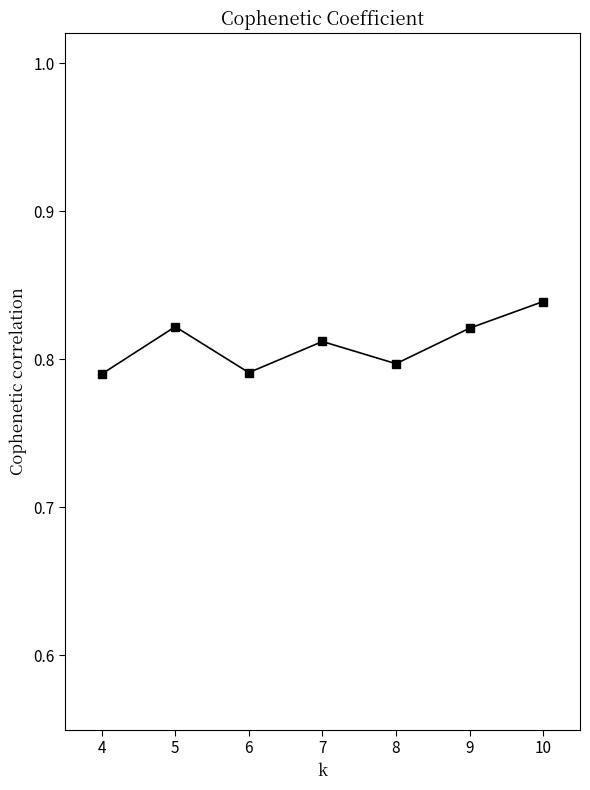

The value at 8 is 0.5. True or false?

False